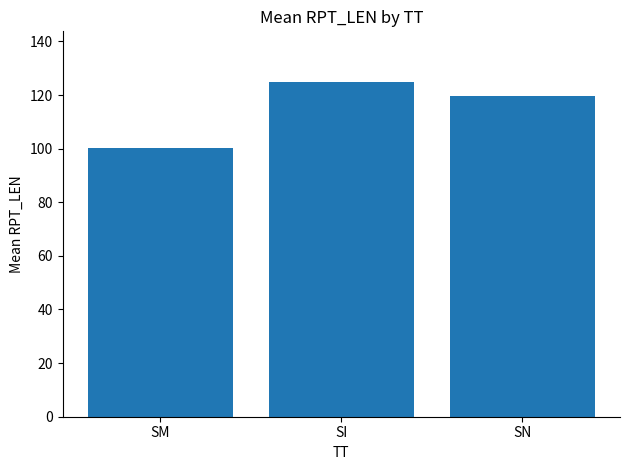

Reading left to right, transcribe all the data shown in this chart.

100.1	125.0	119.5